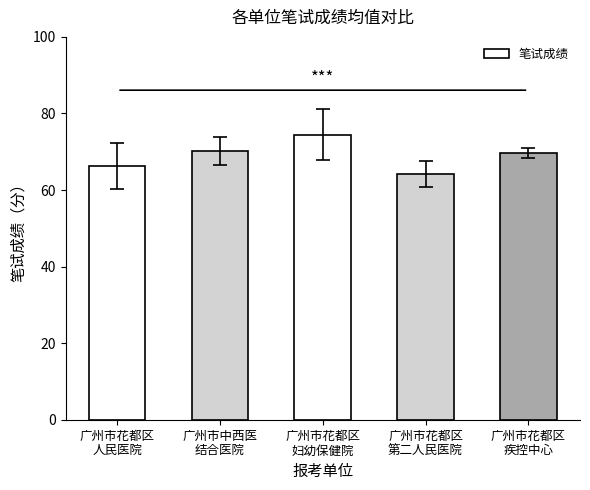

Which has a higher value, 广州市花都区
妇幼保健院 or 广州市中西医
结合医院?

广州市花都区
妇幼保健院